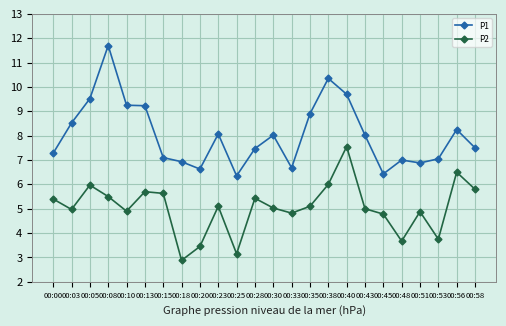

How many data points in P1 are above 8?

12